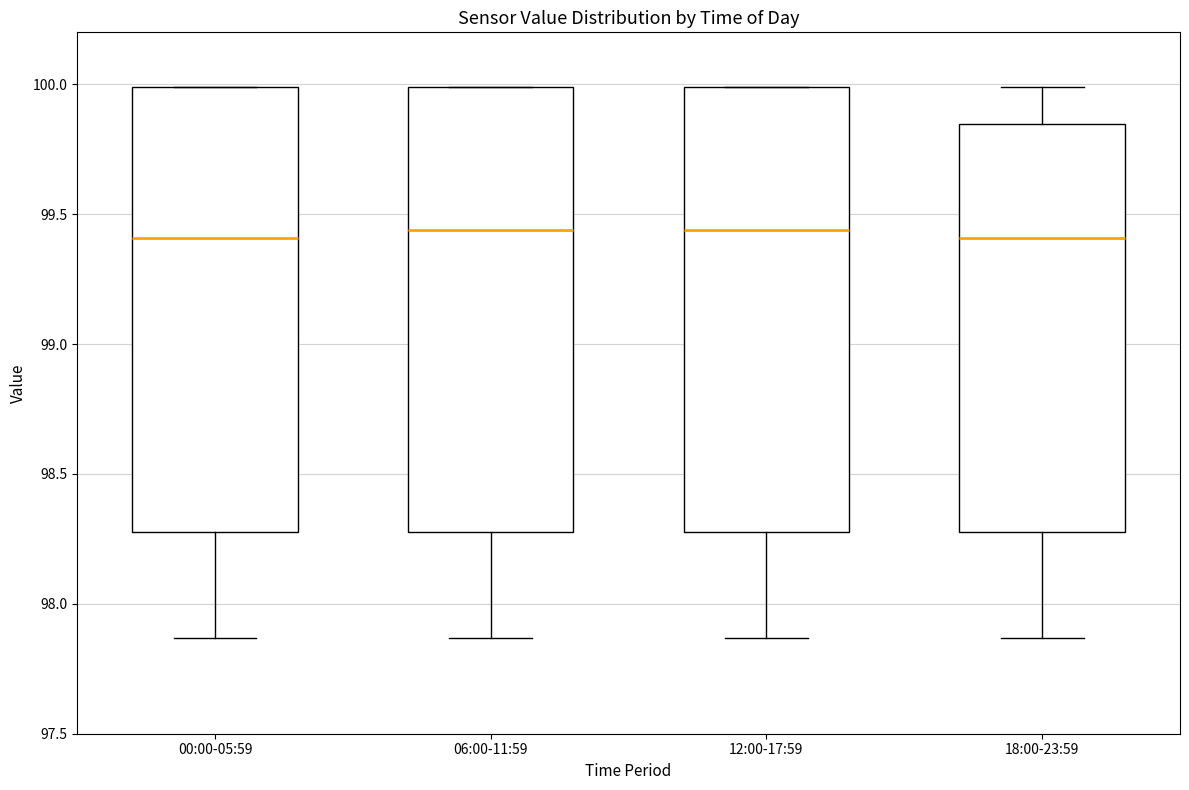

Reading left to right, transcribe this box plot: for each box, give where its median line is, the range the box spans, and where its two whiskers end, as read against the y-axis. The values are not printed on the chart, so give them approximately, as read against the axis.

00:00-05:59: median 99.40, box 98.30 to 100.00, whiskers 97.85 to 100.00
06:00-11:59: median 99.45, box 98.30 to 100.00, whiskers 97.85 to 100.00
12:00-17:59: median 99.45, box 98.30 to 100.00, whiskers 97.85 to 100.00
18:00-23:59: median 99.40, box 98.30 to 99.85, whiskers 97.85 to 100.00